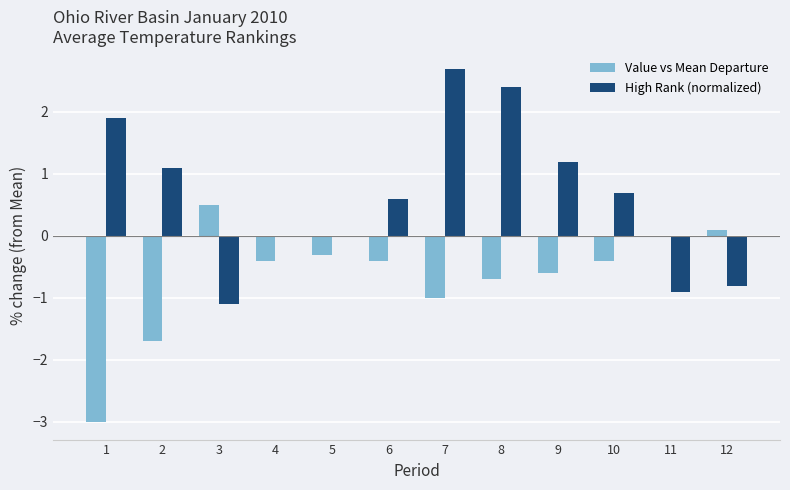

Which series changed the most between 7 and 10?

High Rank (normalized)